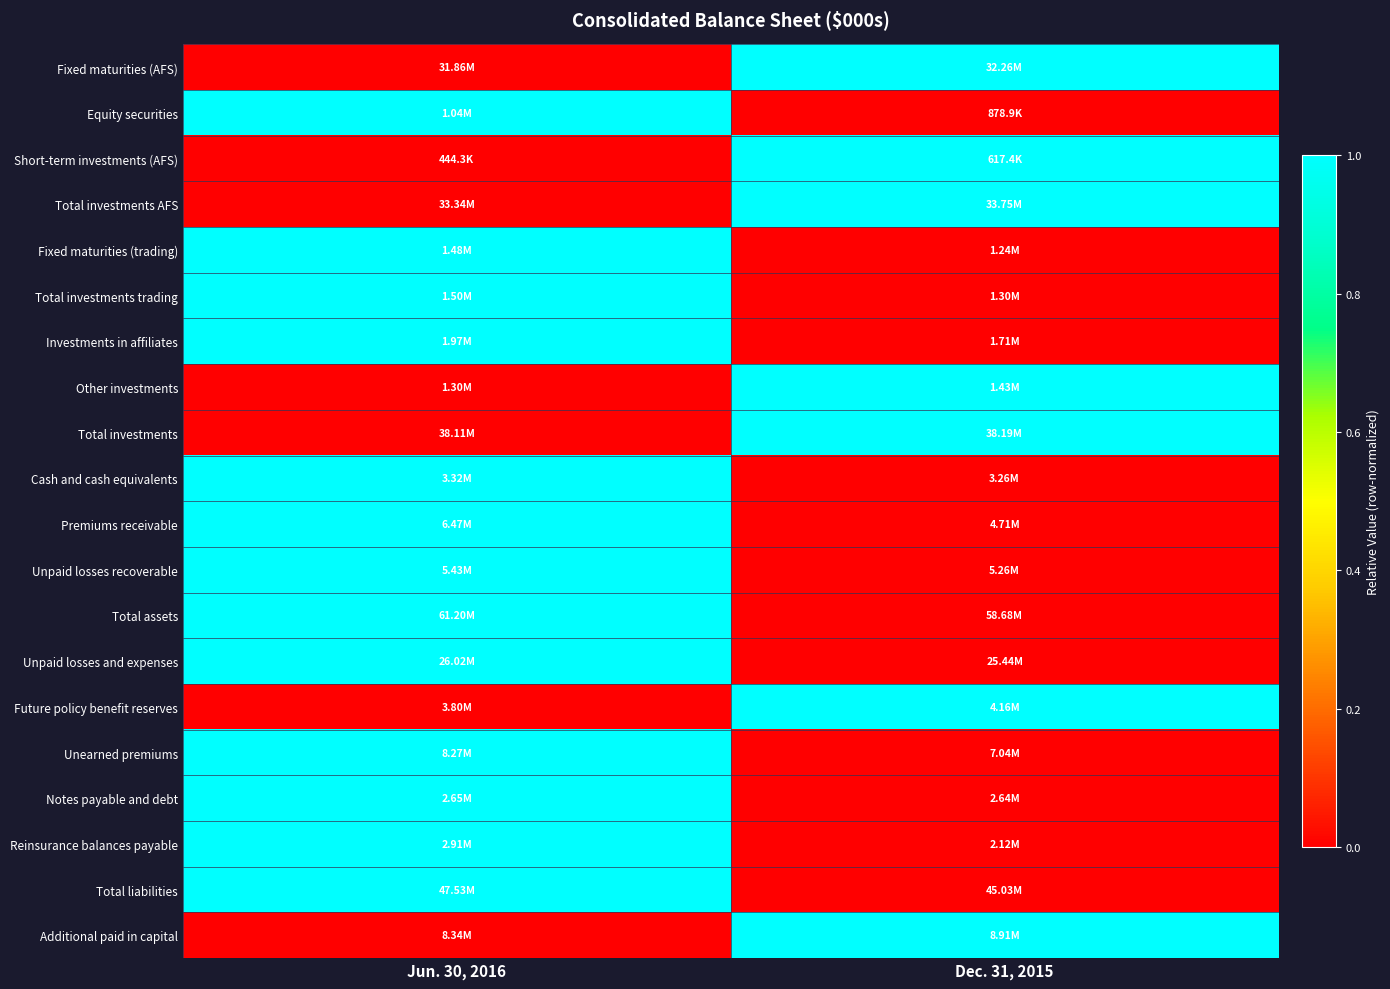

Between Dec. 31, 2015 and Jun. 30, 2016, which is larger?

Dec. 31, 2015